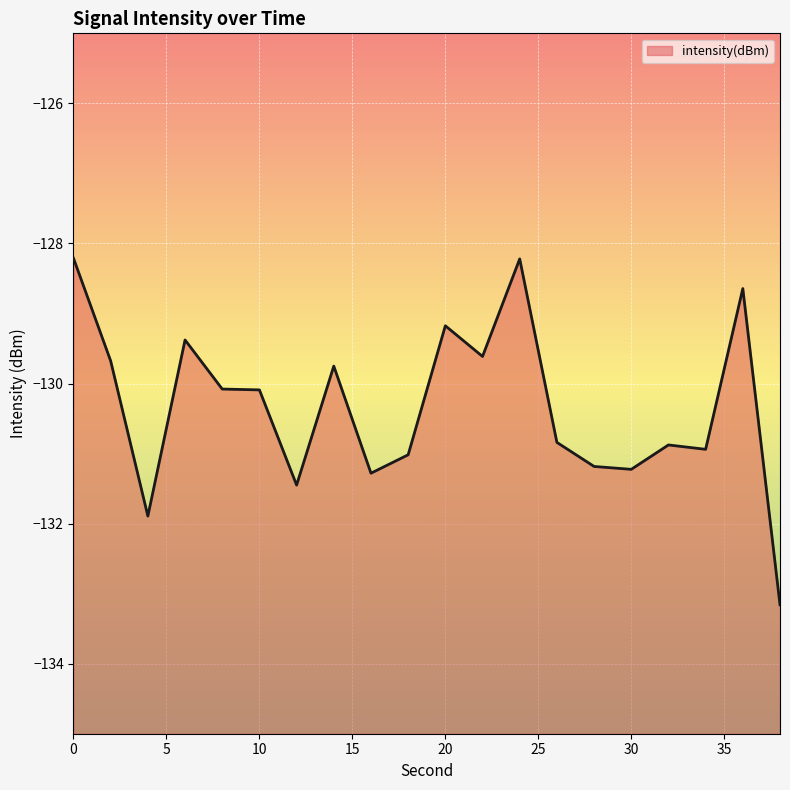

Rank the categories by value from lowest to highest.

38, 4, 12, 16, 30, 28, 18, 34, 32, 26, 10, 8, 14, 2, 22, 6, 20, 36, 24, 0